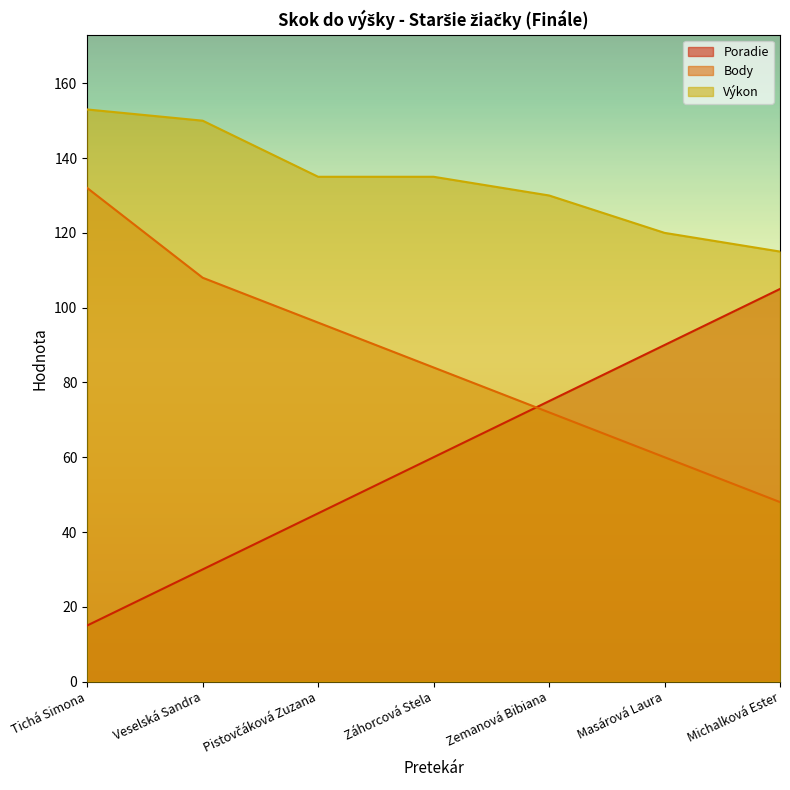

True or false: Body has a value of 13 at Michalková Ester.

False